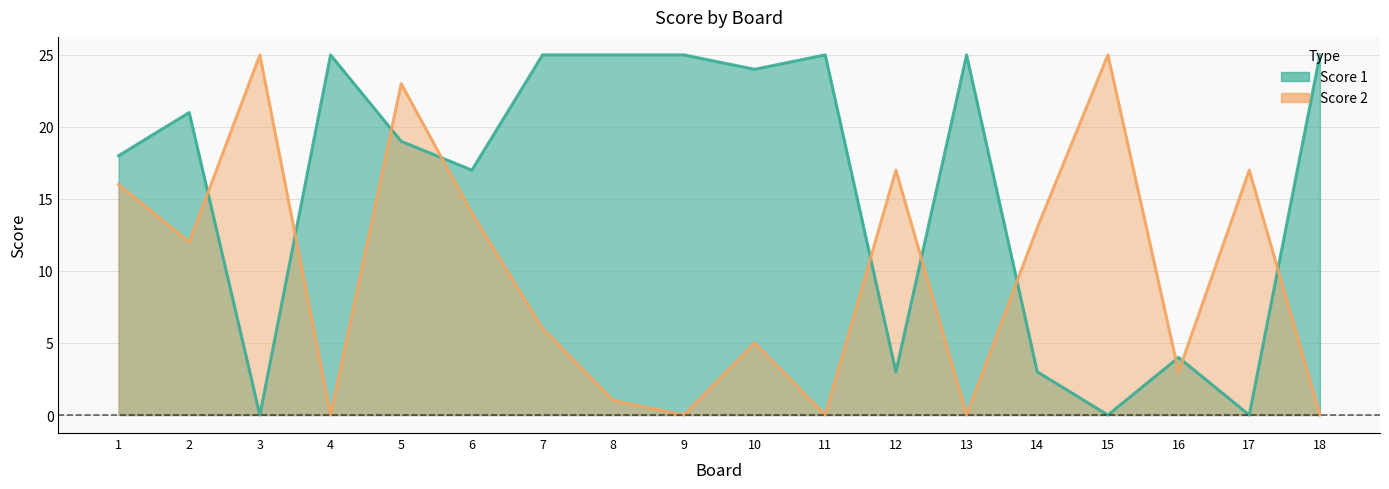

How many lines are shown in the chart?

2